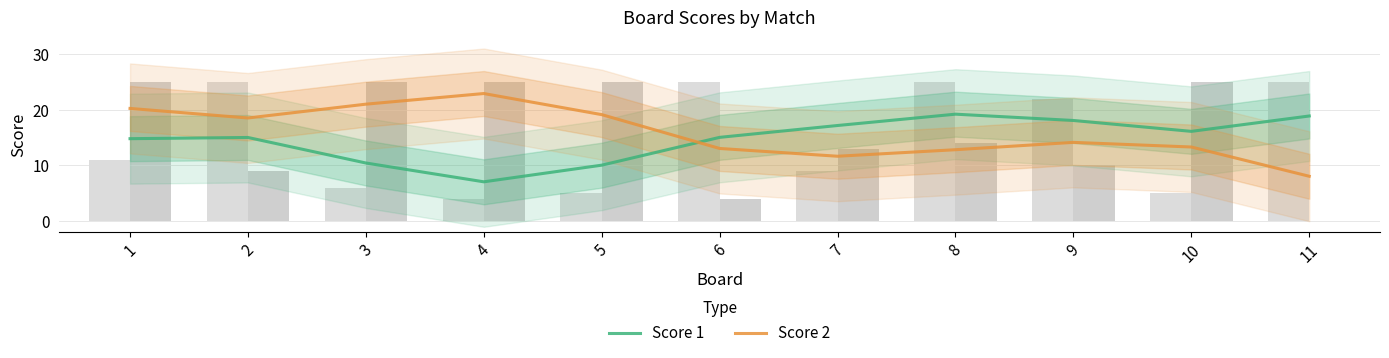

What is the sum of the Score 1 values at 1 and 4?

21.9